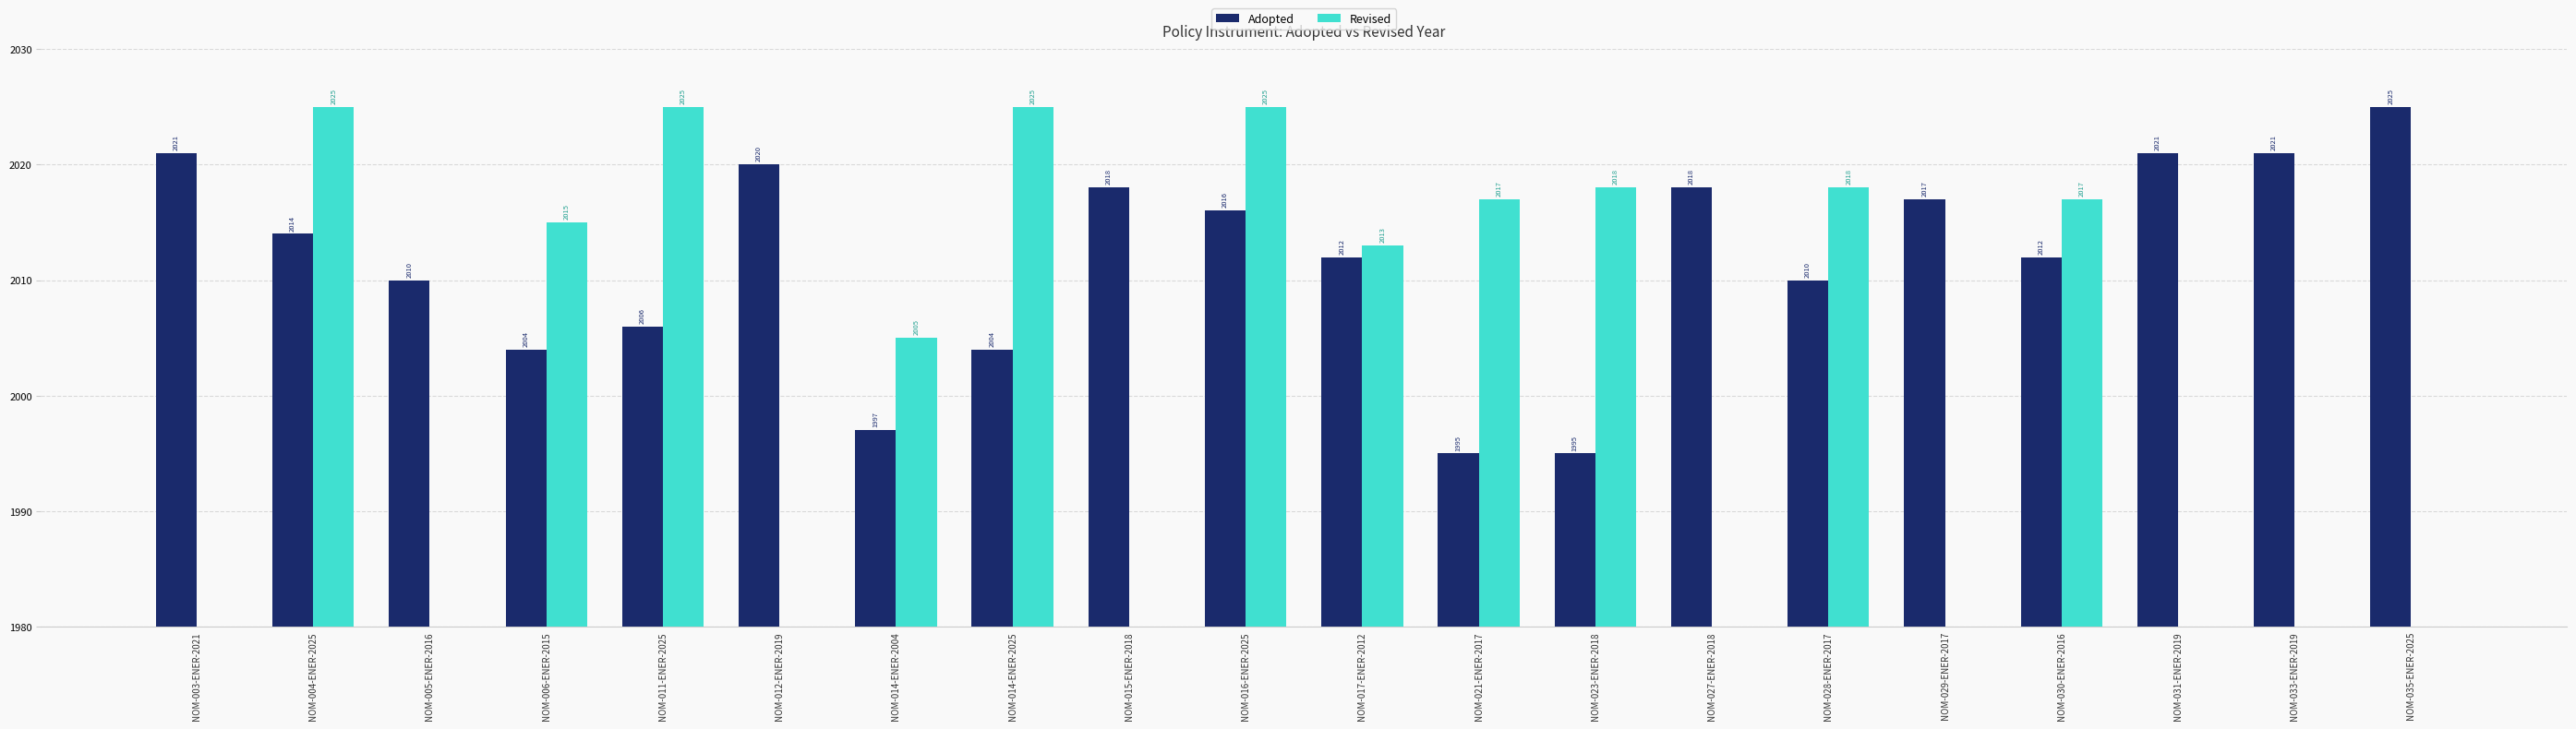

Reading left to right, what are all the values shown in this chart?

Adopted: 2021	2014	2010	2004	2006	2020	1997	2004	2018	2016	2012	1995	1995	2018	2010	2017	2012	2021	2021	2025
Revised: 0	2025	0	2015	2025	0	2005	2025	0	2025	2013	2017	2018	0	2018	0	2017	0	0	0